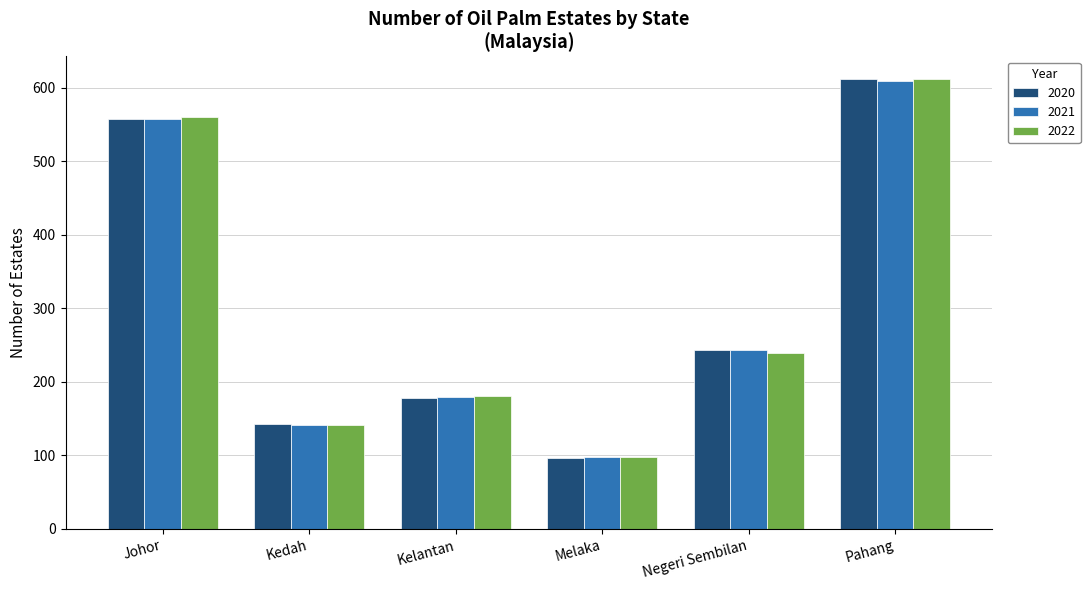

What is the highest value of the 2022 series?

612